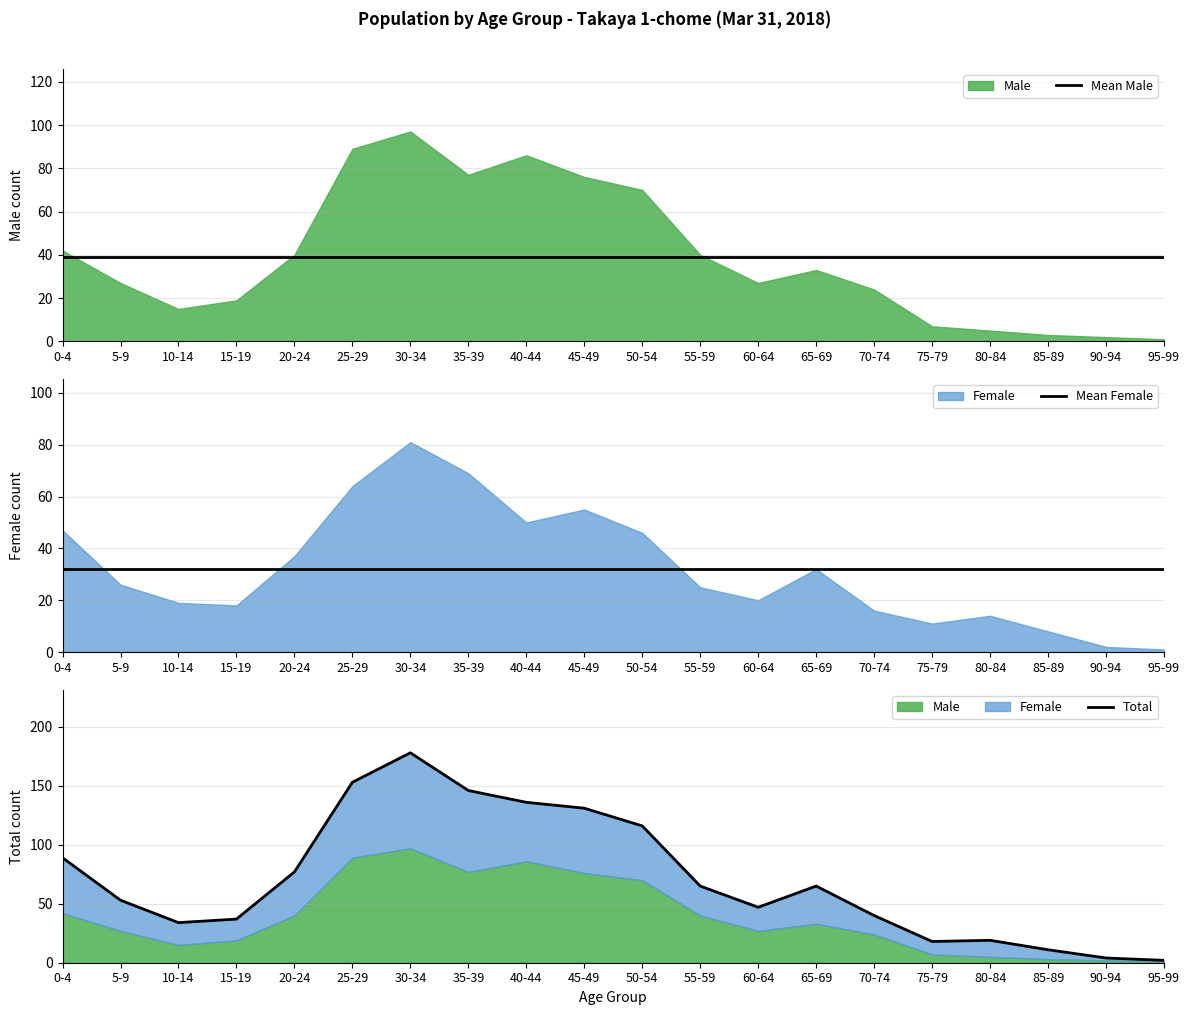

What is the total value across all series at 45-49?

202.1